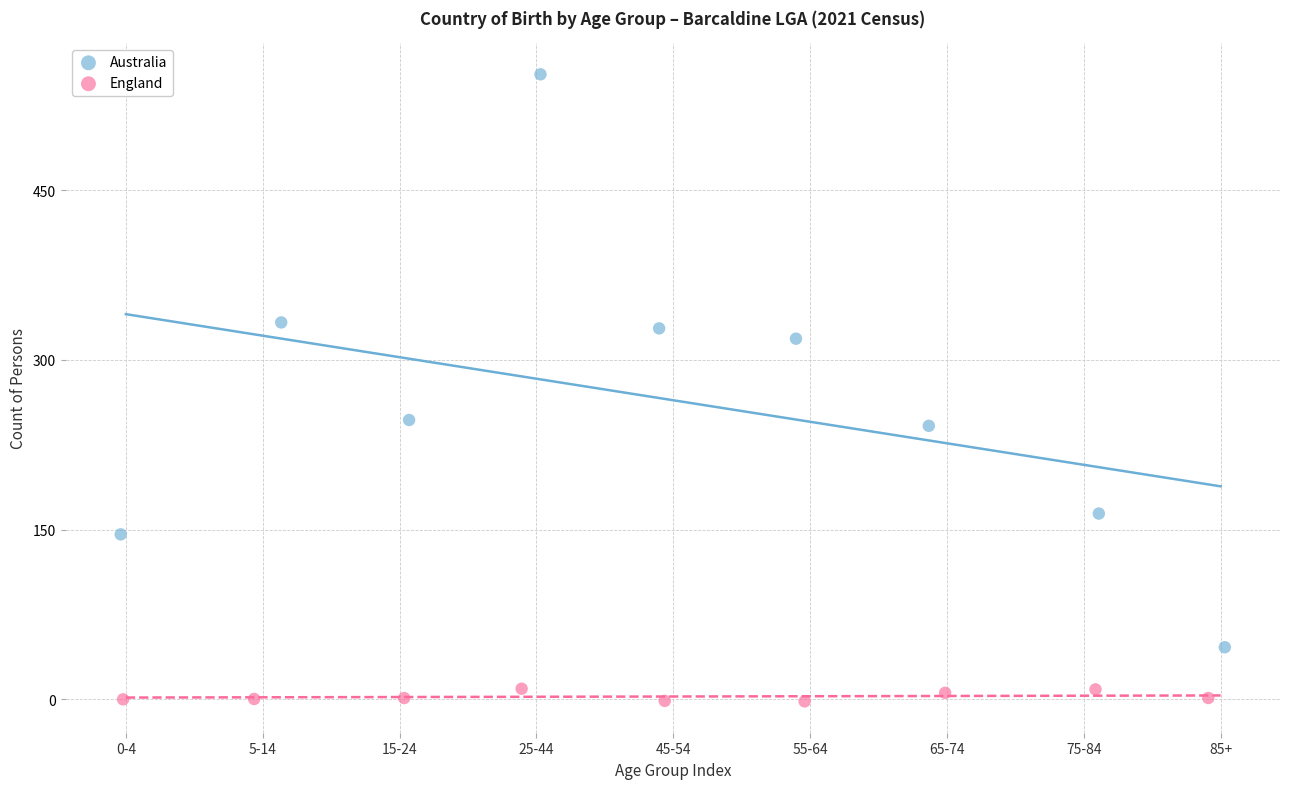

Which series reaches the minimum Y coordinate?

England